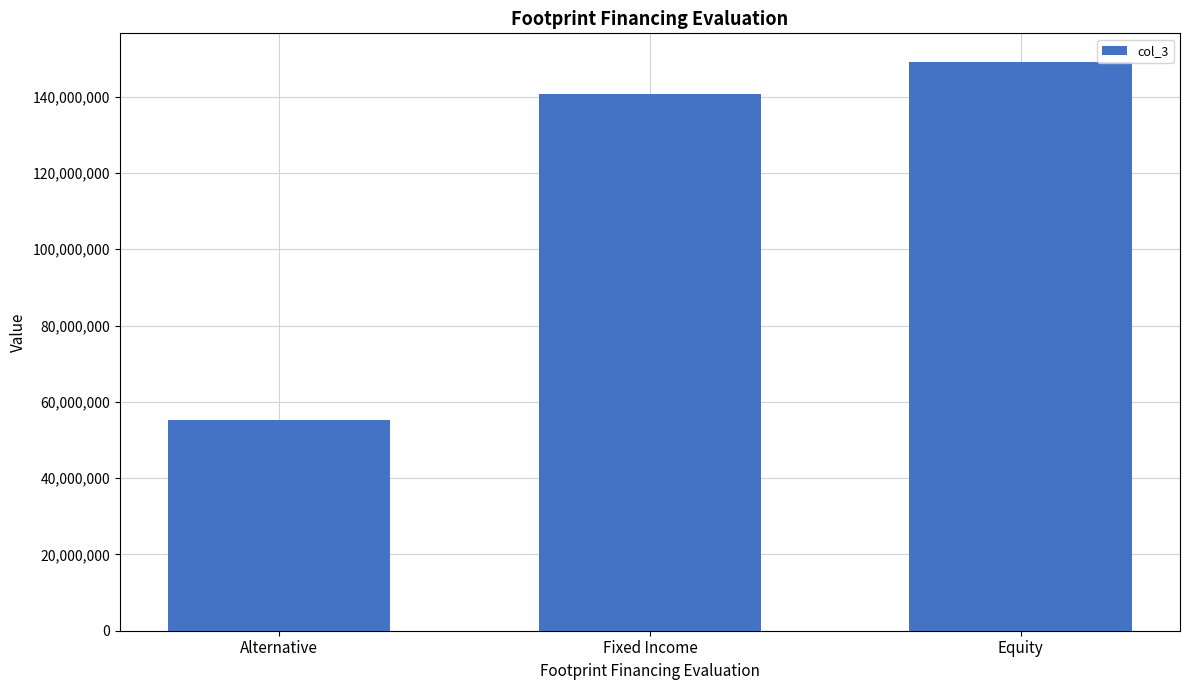

What position from the right is Fixed Income?

2